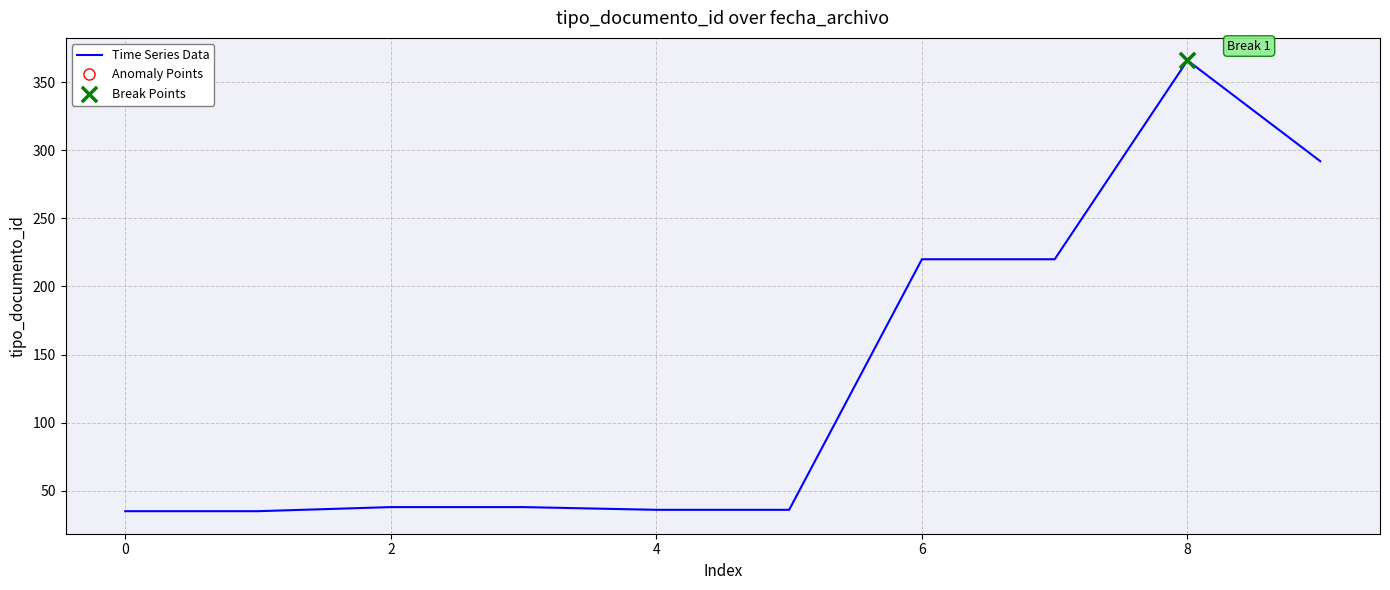

What is the maximum value shown in the chart?

366